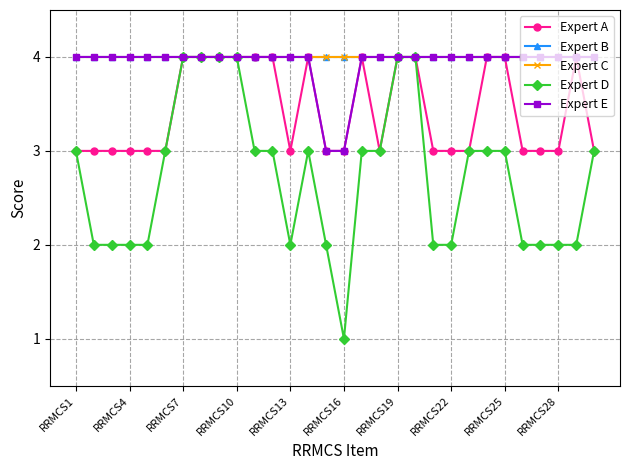

True or false: Expert C and Expert D intersect in this chart.

False